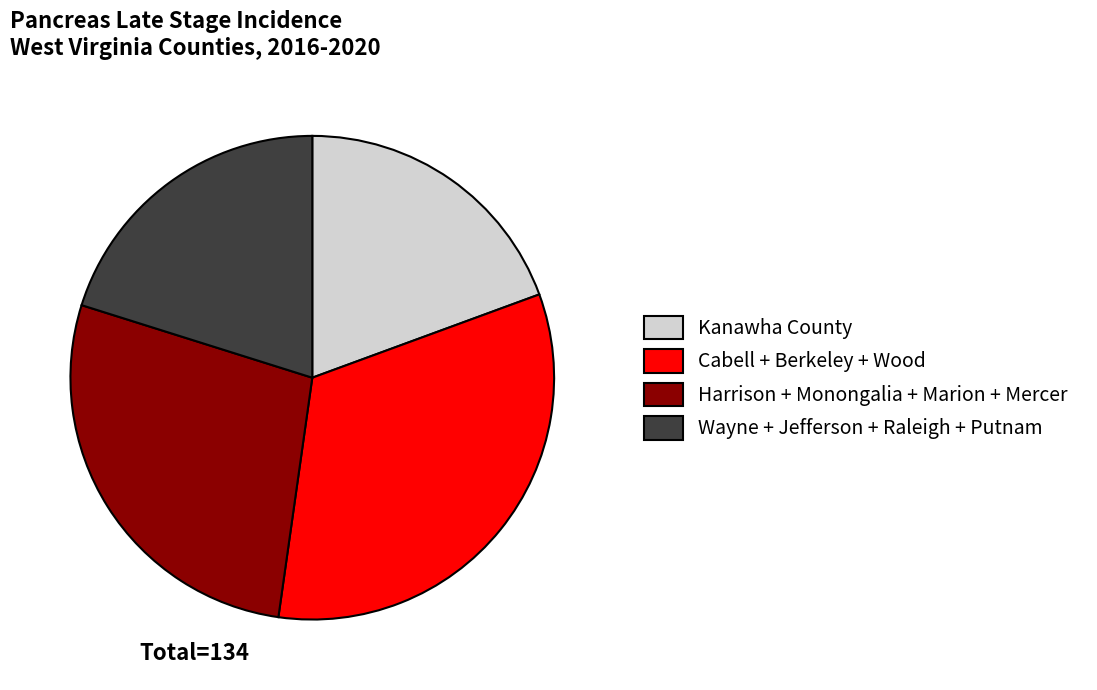

Which category has the smallest portion of the pie?

Kanawha County